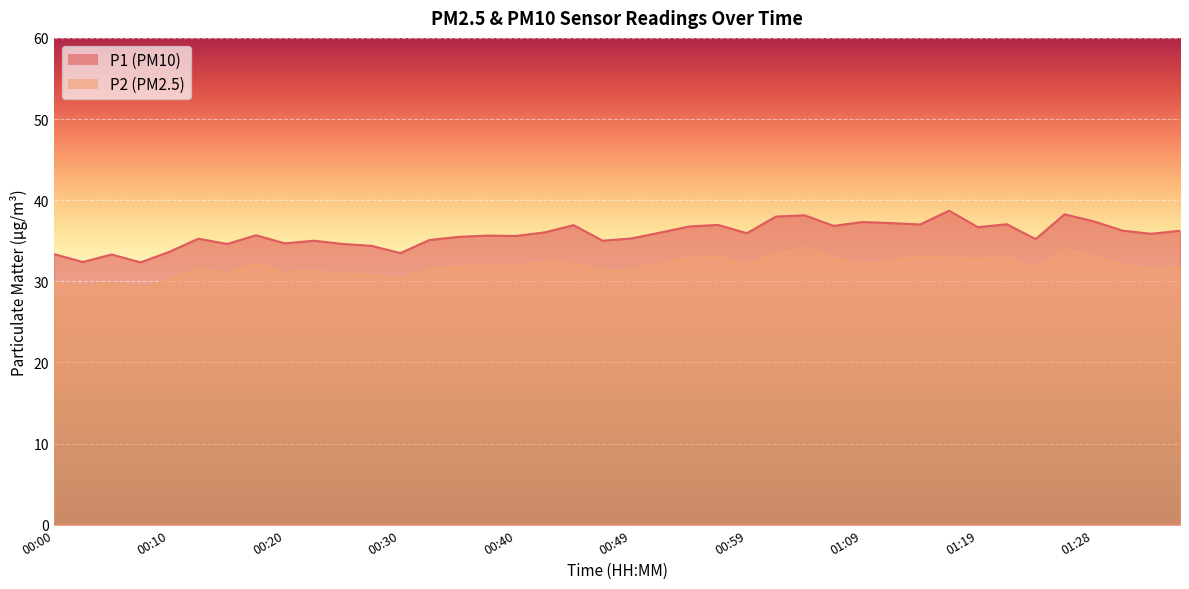

Which series has the widest spread of values?

P1